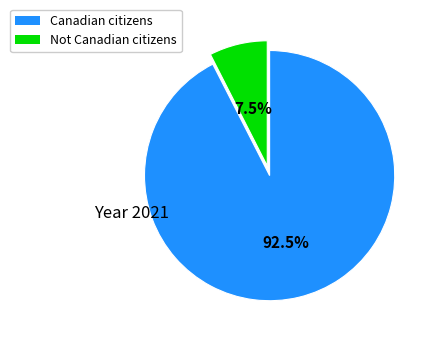

How many slices are in this pie chart?

2